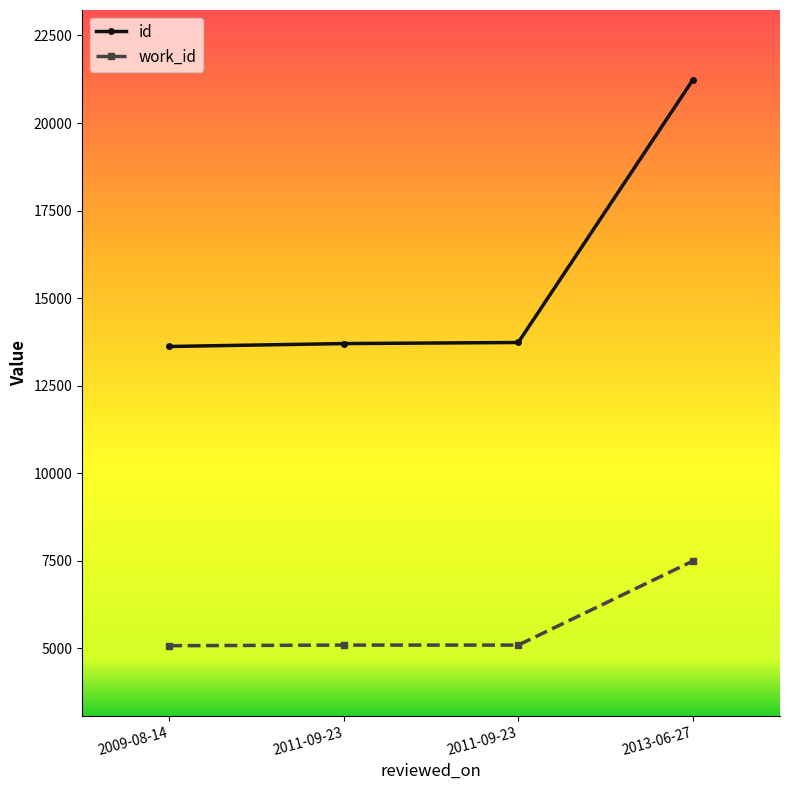

How many series are shown in this chart?

2